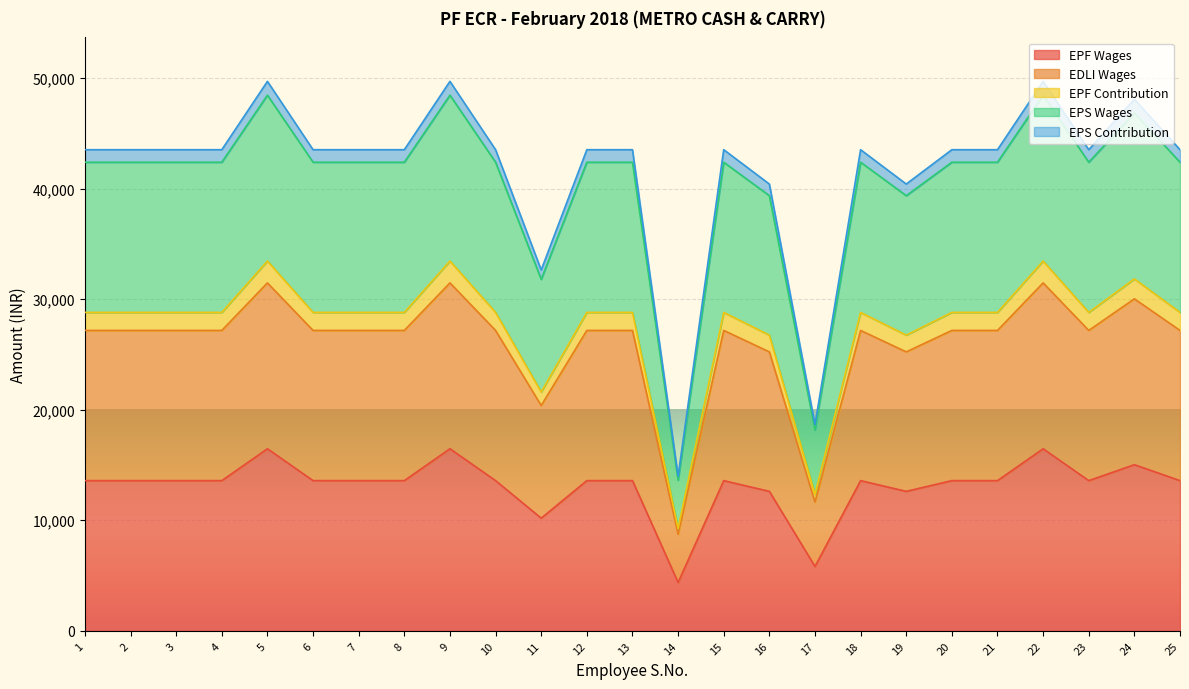

What is the minimum value shown in the chart?

4366